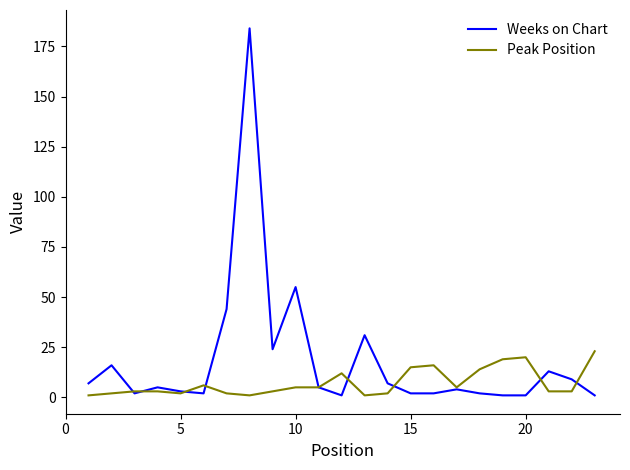

Reading left to right, what are all the values shown in this chart?

Weeks on Chart: 7	16	2	5	3	2	44	184	24	55	5	1	31	7	2	2	4	2	1	1	13	9	1
Peak Position: 1	2	3	3	2	6	2	1	3	5	5	12	1	2	15	16	5	14	19	20	3	3	23